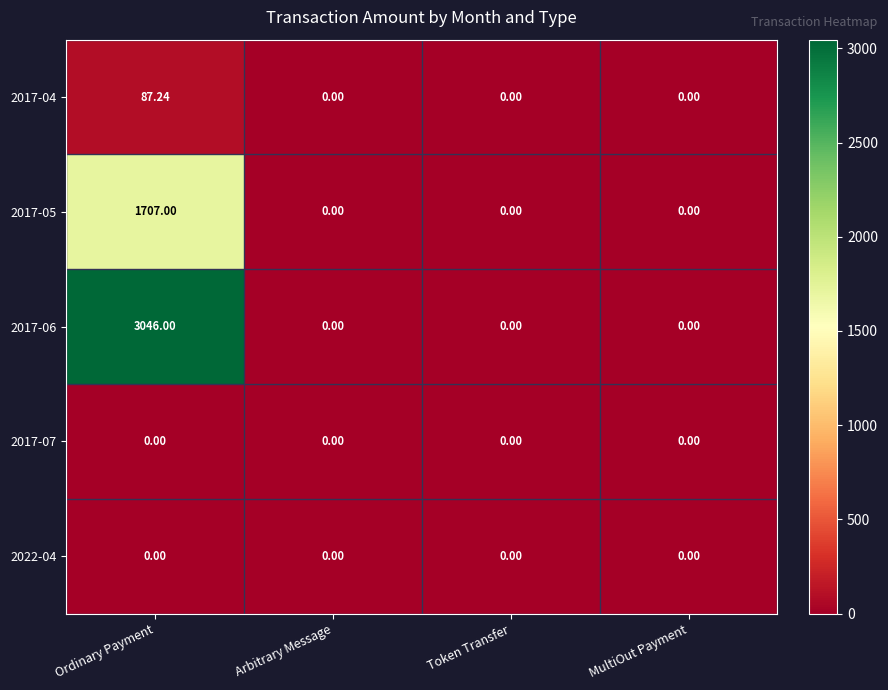

At which category is the sum across all series the highest?

Ordinary Payment